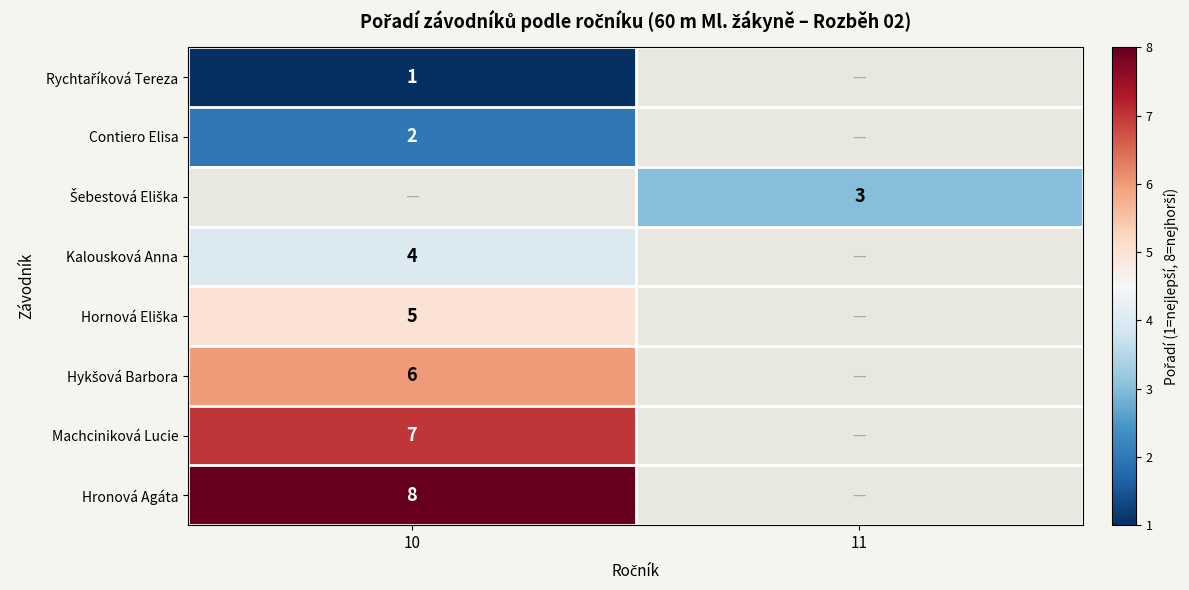

Is it true that Machciniková Lucie equals 10 at 10?

False